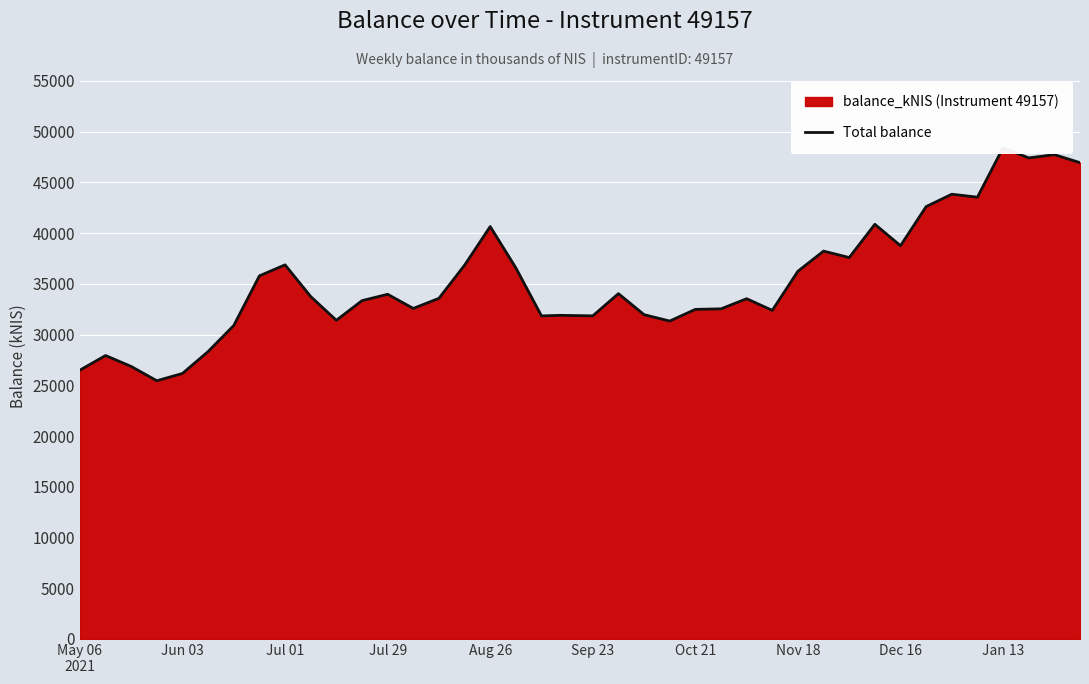

What is the average value?

35336.6